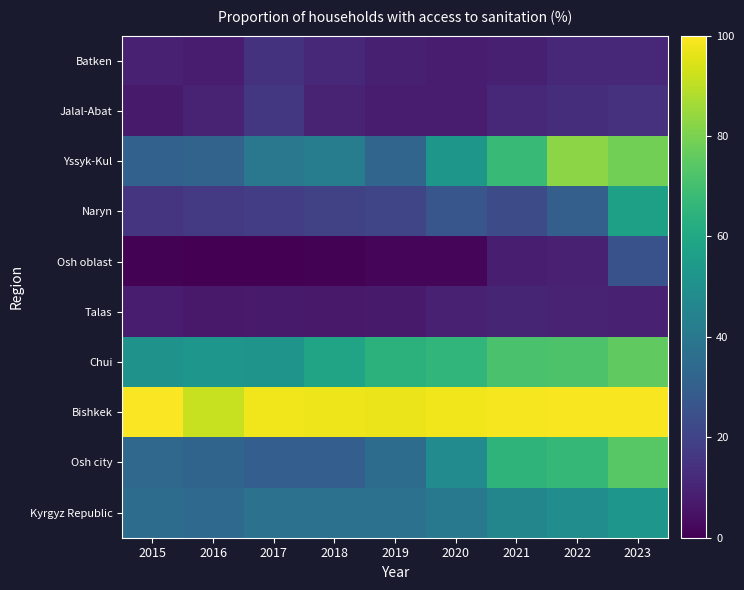

Which series has the widest spread of values?

Yssyk-Kul